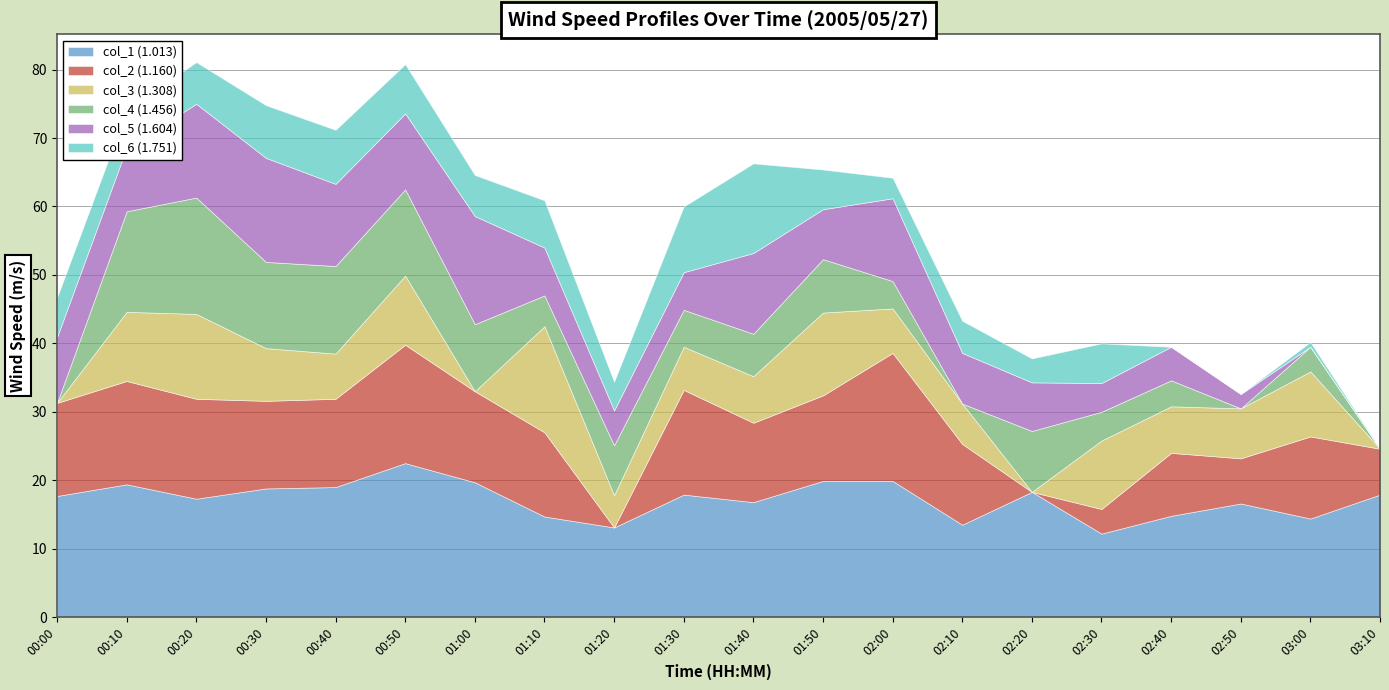

Reading left to right, list all the values displayed in this chart.

col_1 (1.013): 00:00=17.7	00:10=19.4	00:20=17.3	00:30=18.8	00:40=19.0	00:50=22.5	01:00=19.7	01:10=14.7	01:20=13.1	01:30=17.9	01:40=16.8	01:50=19.9	02:00=19.9	02:10=13.5	02:20=18.3	02:30=12.2	02:40=14.8	02:50=16.6	03:00=14.4	03:10=17.9
col_2 (1.160): 00:00=13.6	00:10=15.1	00:20=14.6	00:30=12.8	00:40=12.9	00:50=17.3	01:00=13.3	01:10=12.3	01:20=0.0	01:30=15.3	01:40=11.6	01:50=12.5	02:00=18.7	02:10=11.8	02:20=0.0	02:30=3.6	02:40=9.2	02:50=6.6	03:00=12.0	03:10=6.7
col_3 (1.308): 00:00=0.0	00:10=10.1	00:20=12.4	00:30=7.7	00:40=6.6	00:50=10.1	01:00=0.0	01:10=15.5	01:20=4.7	01:30=6.3	01:40=6.8	01:50=12.1	02:00=6.5	02:10=5.9	02:20=0.0	02:30=10.0	02:40=6.8	02:50=7.3	03:00=9.5	03:10=0.0
col_4 (1.456): 00:00=0.0	00:10=14.7	00:20=17.0	00:30=12.6	00:40=12.8	00:50=12.6	01:00=9.8	01:10=4.5	01:20=7.3	01:30=5.4	01:40=6.2	01:50=7.8	02:00=4.0	02:10=0.0	02:20=8.9	02:30=4.2	02:40=3.8	02:50=0.0	03:00=3.6	03:10=0.0
col_5 (1.604): 00:00=9.6	00:10=9.3	00:20=13.7	00:30=15.2	00:40=12.0	00:50=11.1	01:00=15.8	01:10=7.0	01:20=5.1	01:30=5.5	01:40=11.8	01:50=7.3	02:00=12.1	02:10=7.4	02:20=7.1	02:30=4.2	02:40=4.9	02:50=2.1	03:00=0.0	03:10=0.0
col_6 (1.751): 00:00=5.8	00:10=5.4	00:20=6.1	00:30=7.7	00:40=7.9	00:50=7.2	01:00=6.0	01:10=6.9	01:20=4.2	01:30=9.6	01:40=13.1	01:50=5.8	02:00=3.0	02:10=4.7	02:20=3.5	02:30=5.8	02:40=0.0	02:50=0.0	03:00=0.7	03:10=0.0